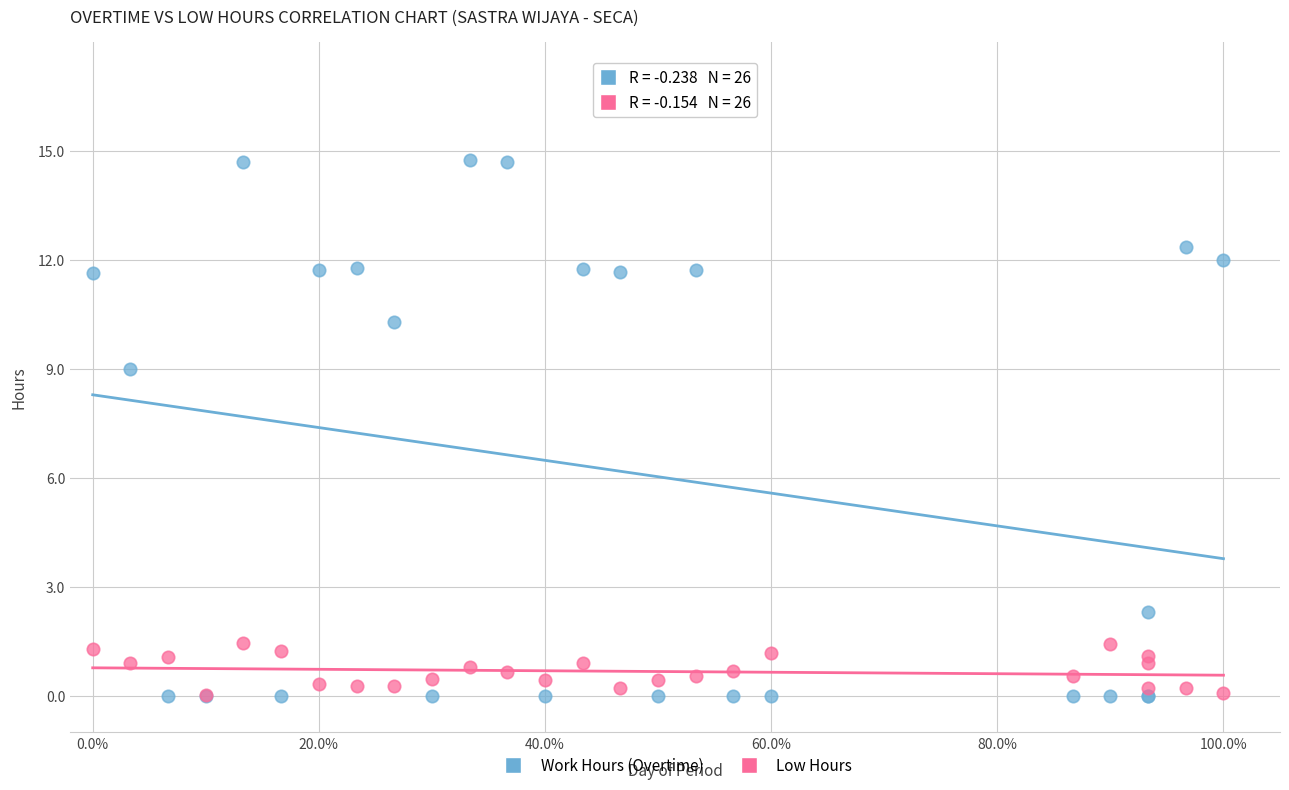

What are all the series names shown in the legend?

Work Hours (Overtime), Low Hours